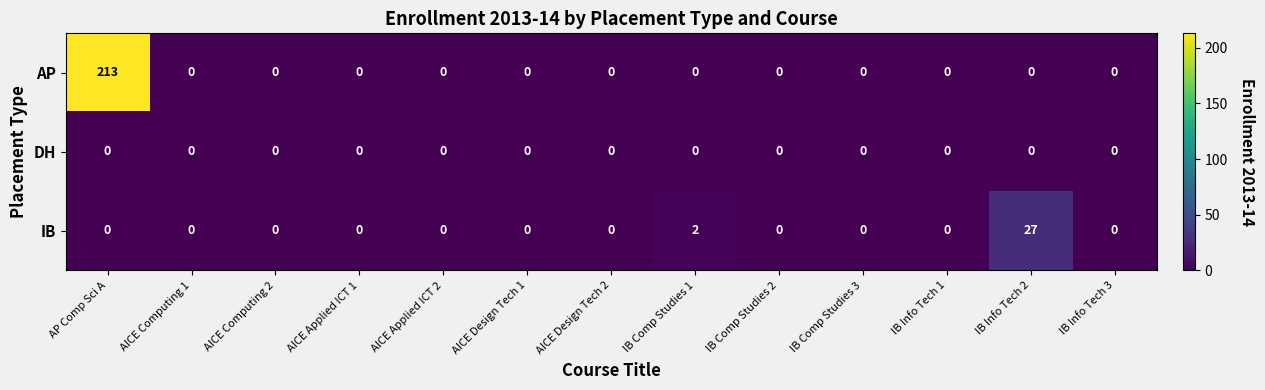

Which series has the largest total across all categories?

AP